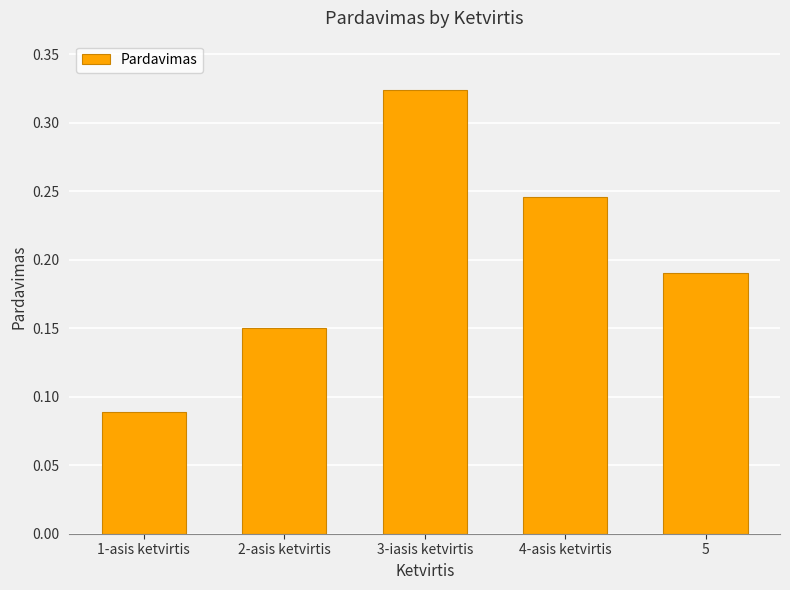

Which category has the highest value across all series?

3-iasis ketvirtis